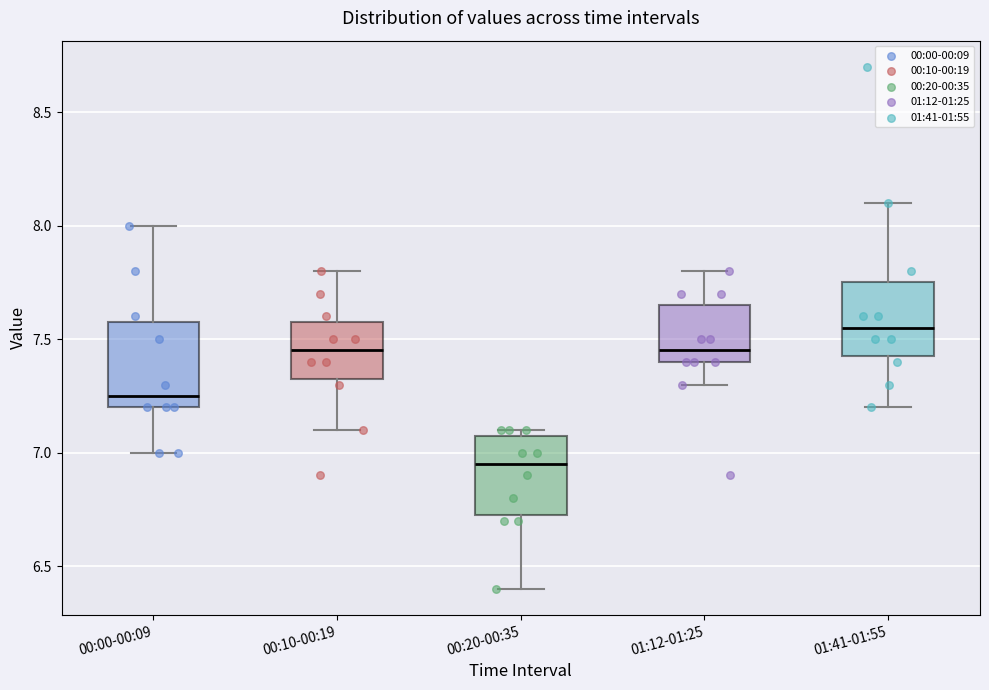

Reading left to right, transcribe this box plot: for each box, give where its median line is, the range the box spans, and where its two whiskers end, as read against the y-axis. The values are not printed on the chart, so give them approximately, as read against the axis.

00:00-00:09: median 7.25, box 7.20 to 7.60, whiskers 7.00 to 8.00
00:10-00:19: median 7.45, box 7.35 to 7.60, whiskers 7.10 to 7.80
00:20-00:35: median 6.95, box 6.75 to 7.10, whiskers 6.40 to 7.10 (just above the box's upper edge)
01:12-01:25: median 7.45, box 7.40 to 7.65, whiskers 7.30 to 7.80
01:41-01:55: median 7.55, box 7.45 to 7.75, whiskers 7.20 to 8.10